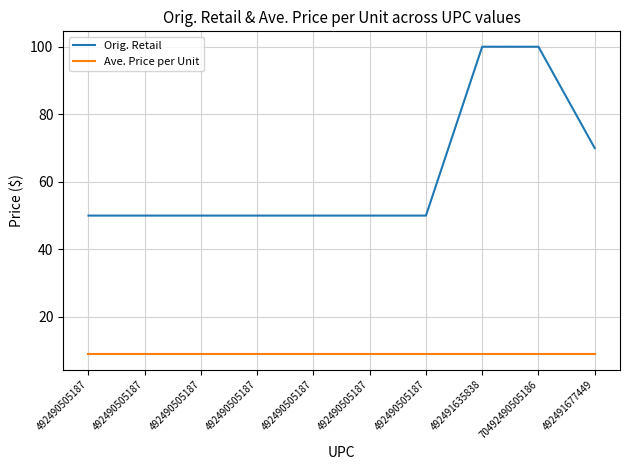

True or false: Orig. Retail and Ave. Price per Unit cross at least once.

False